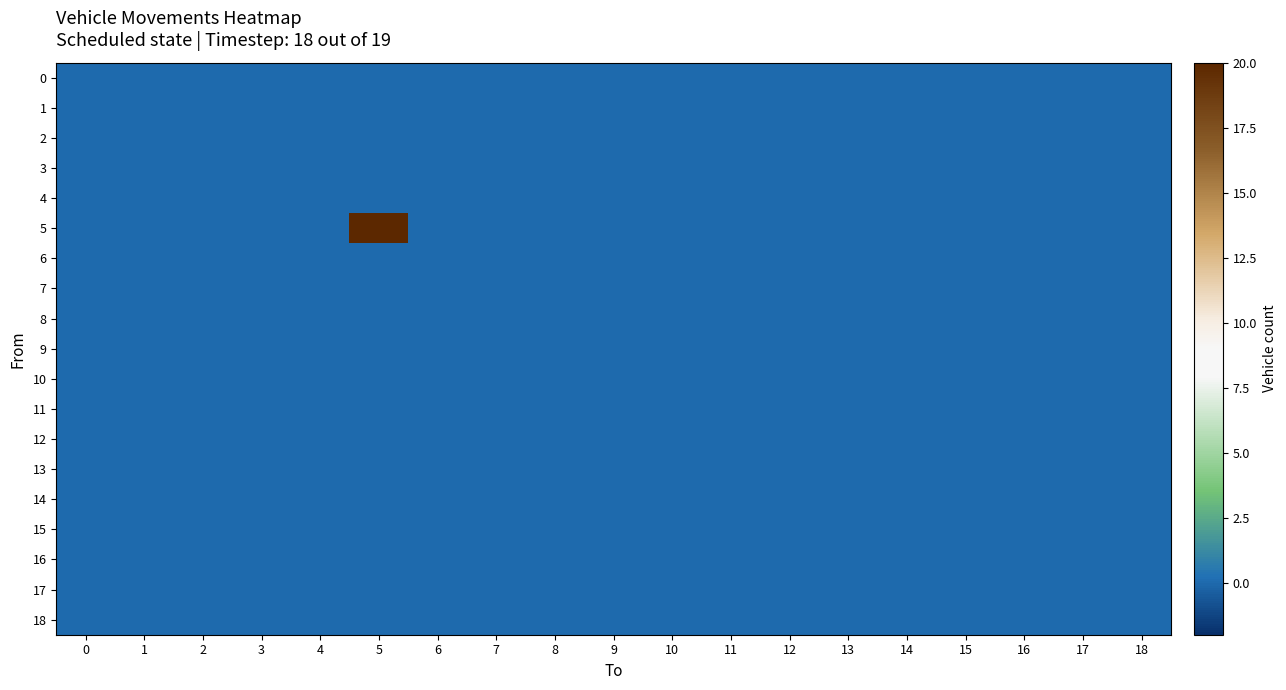

What is the maximum value shown in the chart?

20